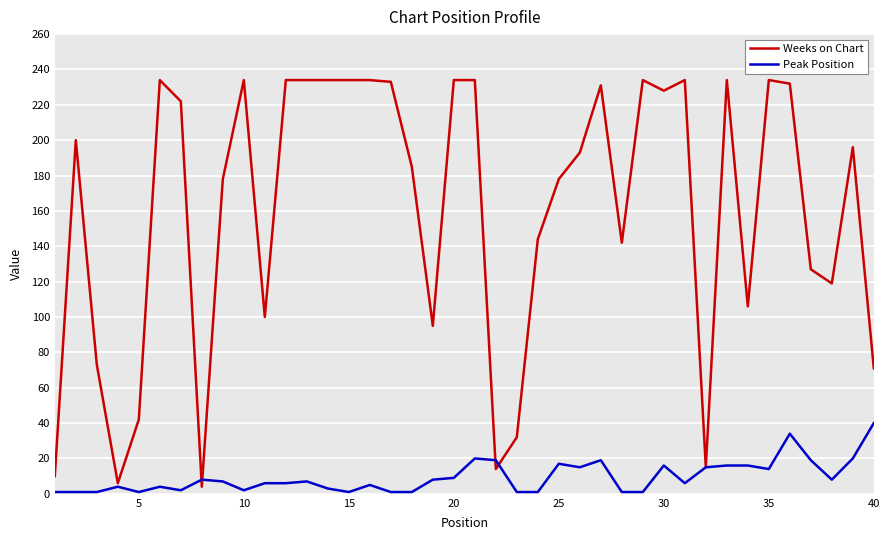

Rank the series by their average value, from lowest to highest.

Peak Position, Weeks on Chart